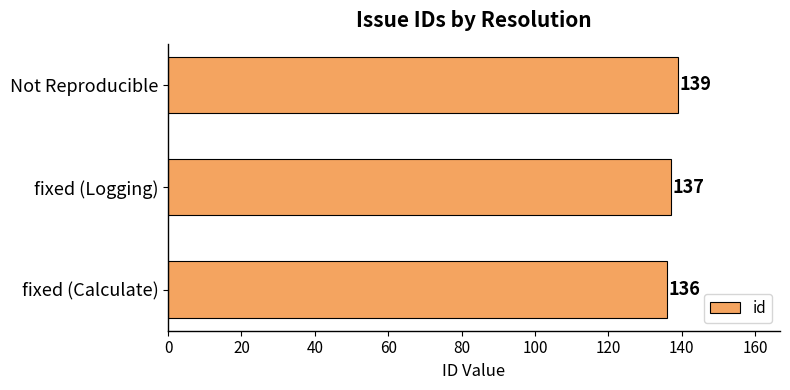

Where is the data nearest to the value 137?

fixed (Logging)